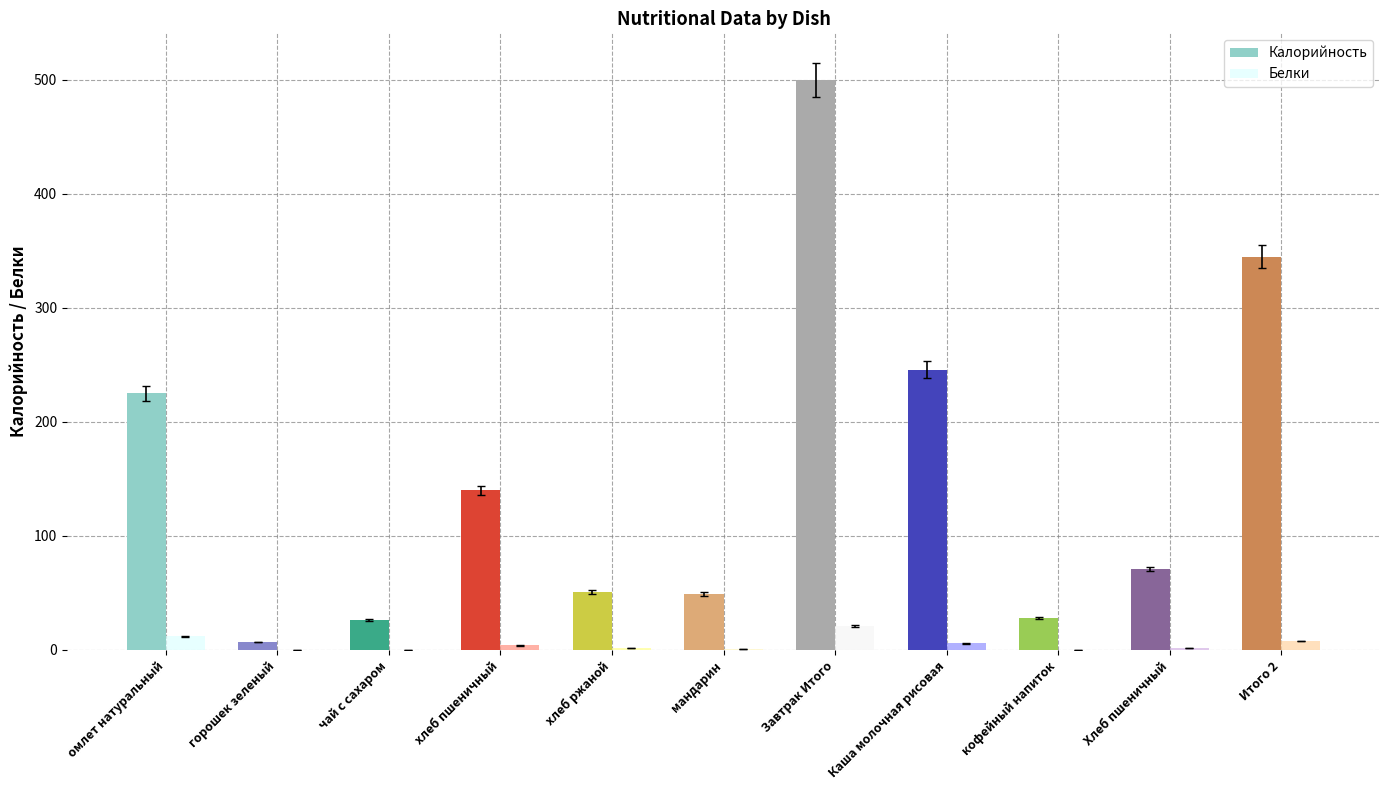

Reading right to left, transcribe all the data shown in this chart.

Калорийность: Итого 2=345.0	Хлеб пшеничный=71.0	кофейный напиток=28.2	Каша молочная рисовая=245.9	Завтрак Итого=500.0	мандарин=49.0	хлеб ржаной=51.0	хлеб пшеничный=140.0	чай с сахаром=26.0	горошек зеленый=7.0	омлет натуральный=225.0
Белки: Итого 2=8.0	Хлеб пшеничный=2.0	кофейный напиток=0.0	Каша молочная рисовая=5.7	Завтрак Итого=21.0	мандарин=1.0	хлеб ржаной=2.0	хлеб пшеничный=4.0	чай с сахаром=0.0	горошек зеленый=0.0	омлет натуральный=12.0